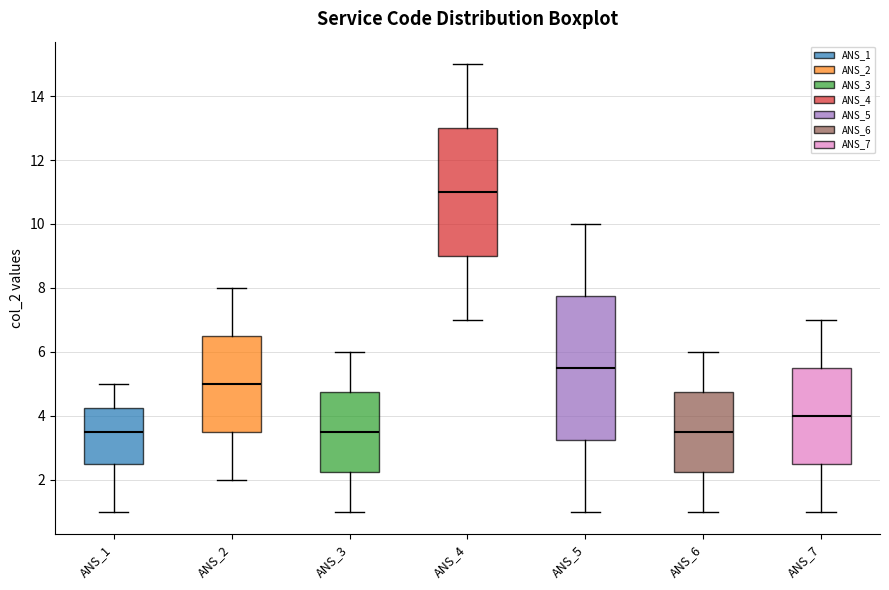

Where does the upper whisker of the box for ANS_6 end on the y-axis? The values are not printed on the chart, so give them approximately, as read against the axis.

6.0